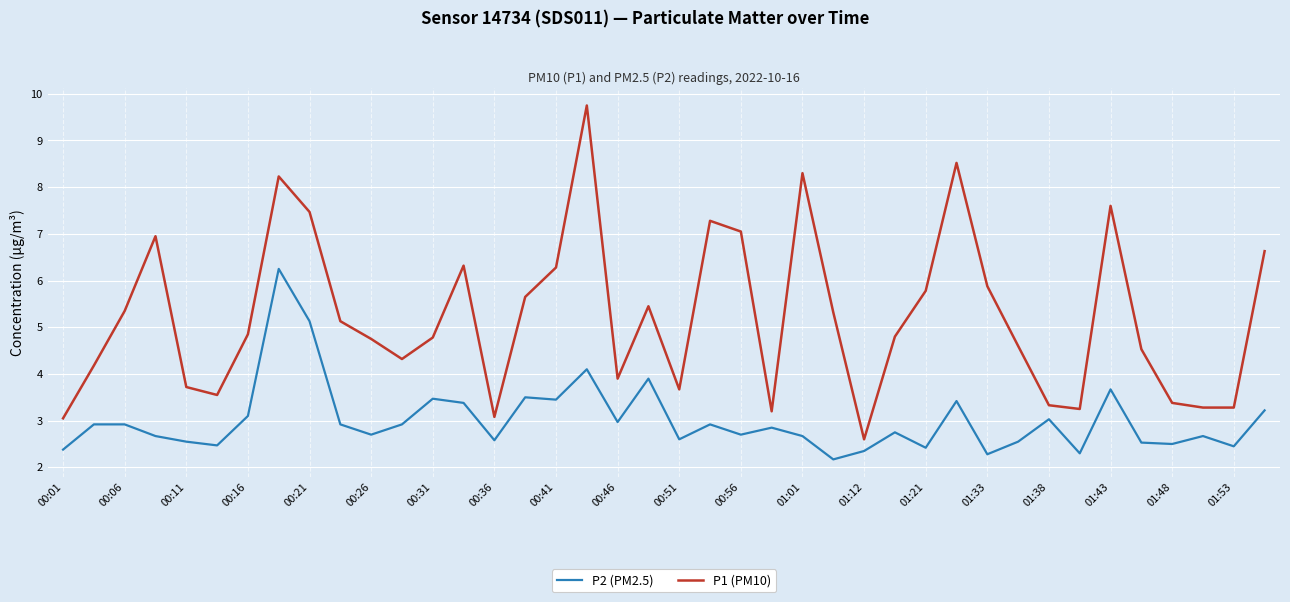

What are all the series names shown in the legend?

P2 (PM2.5), P1 (PM10)